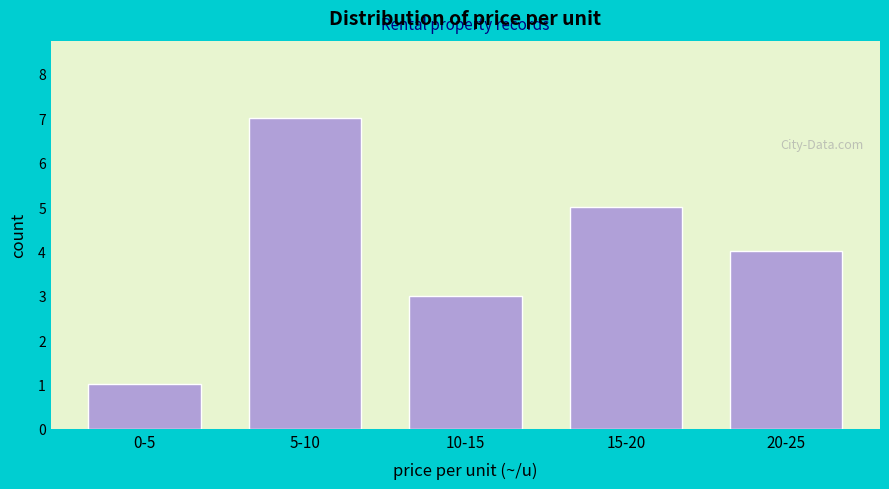

Reading left to right, extract all data points from this chart.

1	7	3	5	4